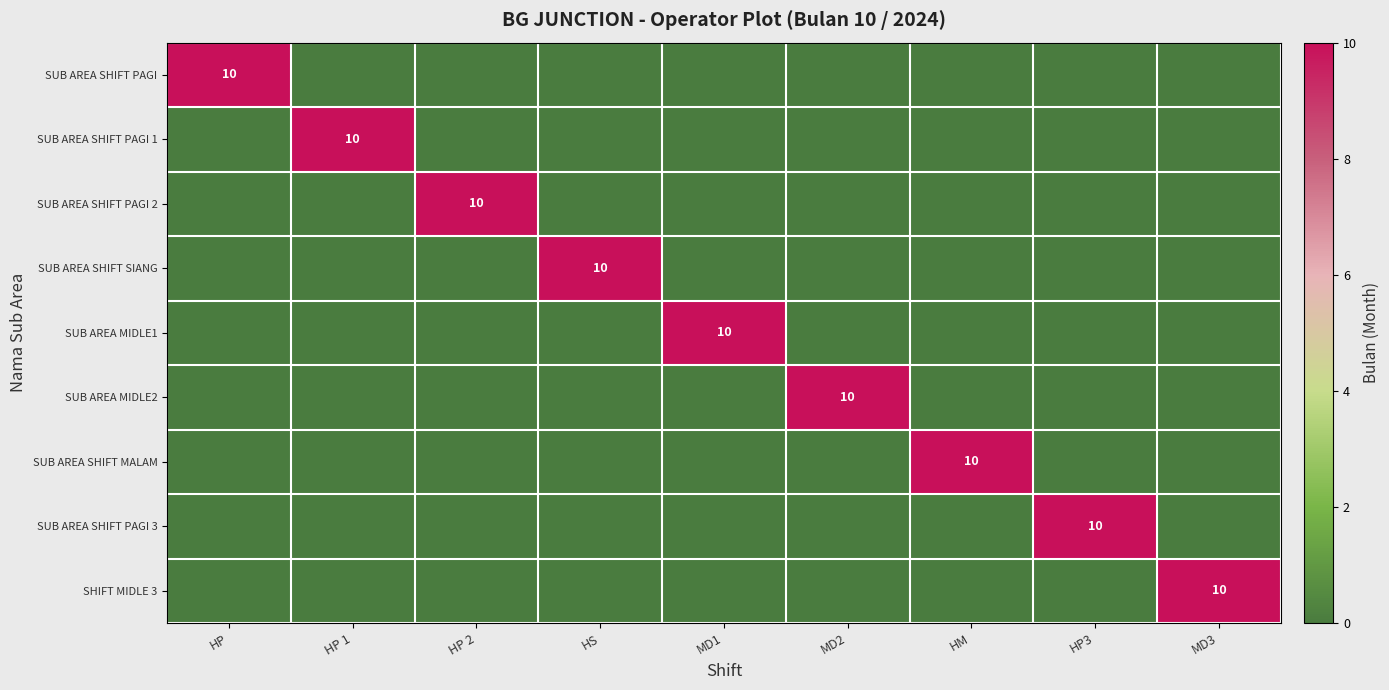

The value of SUB AREA SHIFT PAGI 3 at HP3 is 13. True or false?

False